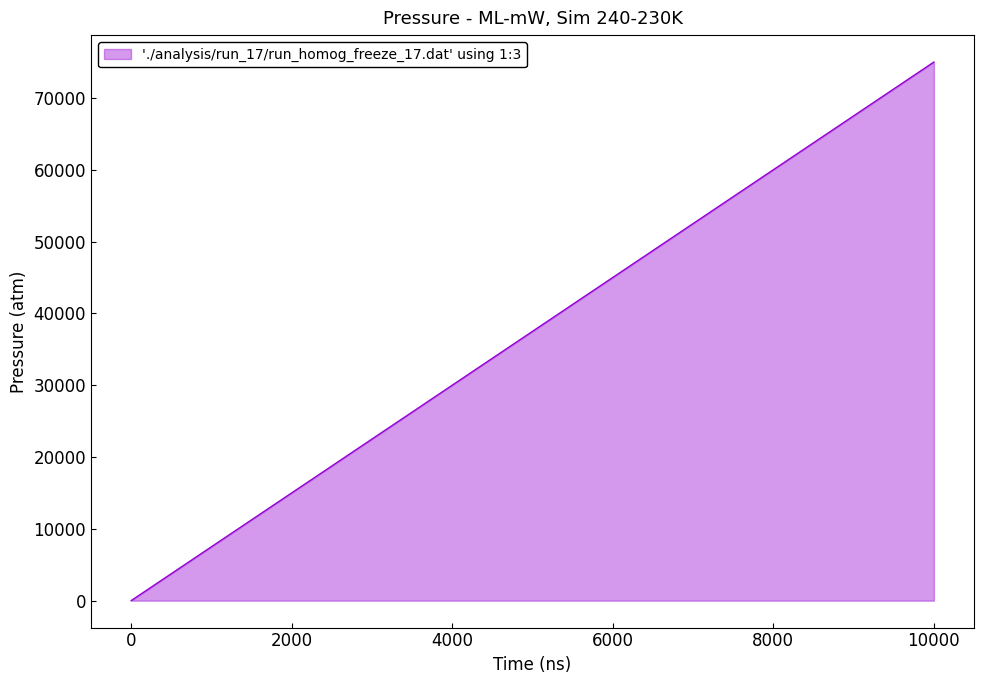

What is the smallest value displayed?

7.5